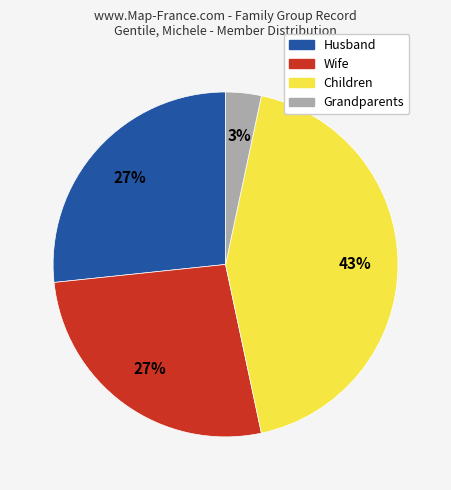

Which slice is the largest?

Children